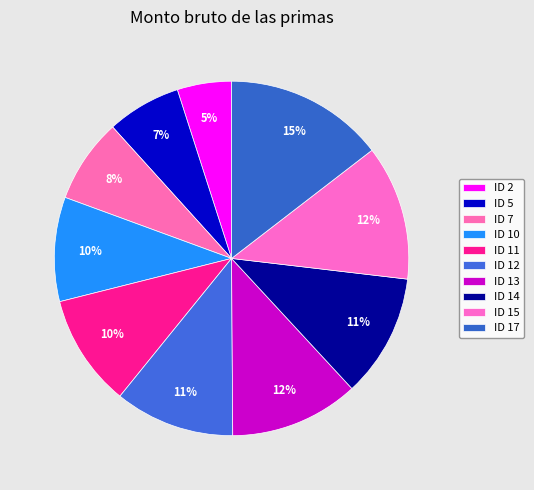

To the nearest percent, what is the difference between the largest and smallest slice percentages?

10%